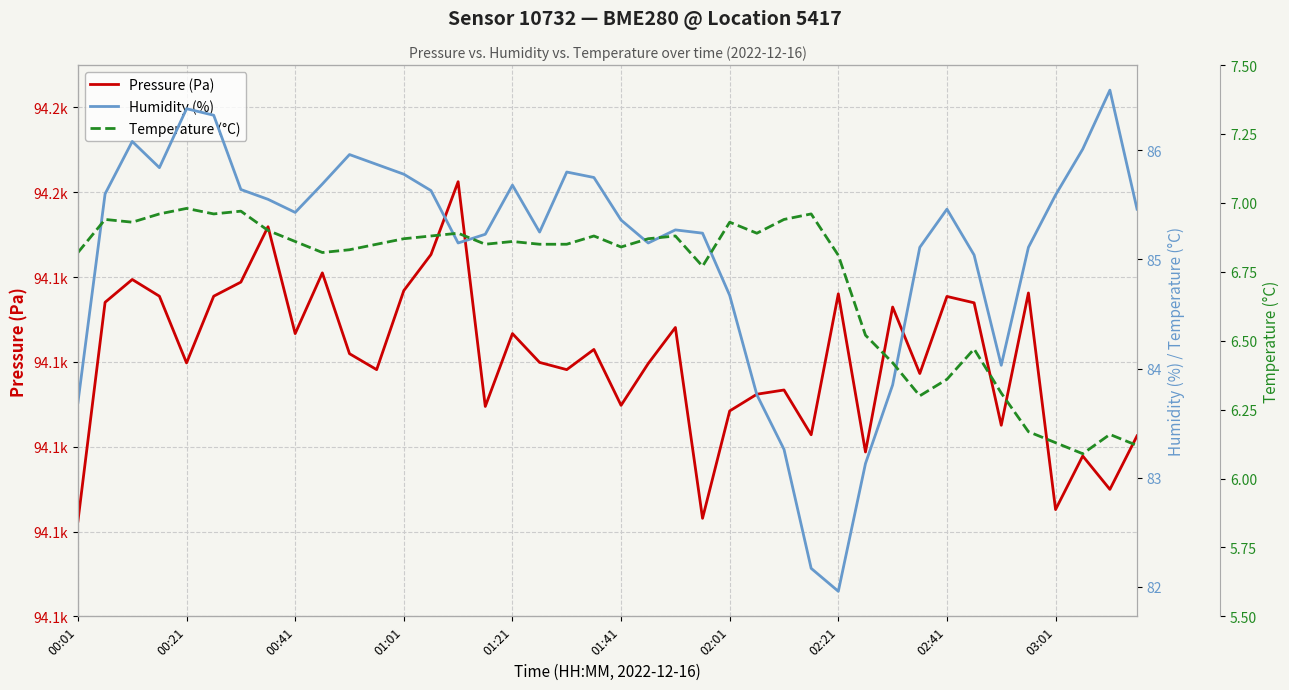

True or false: Pressure (Pa) has more than 2 points higher than both neighbors.

True